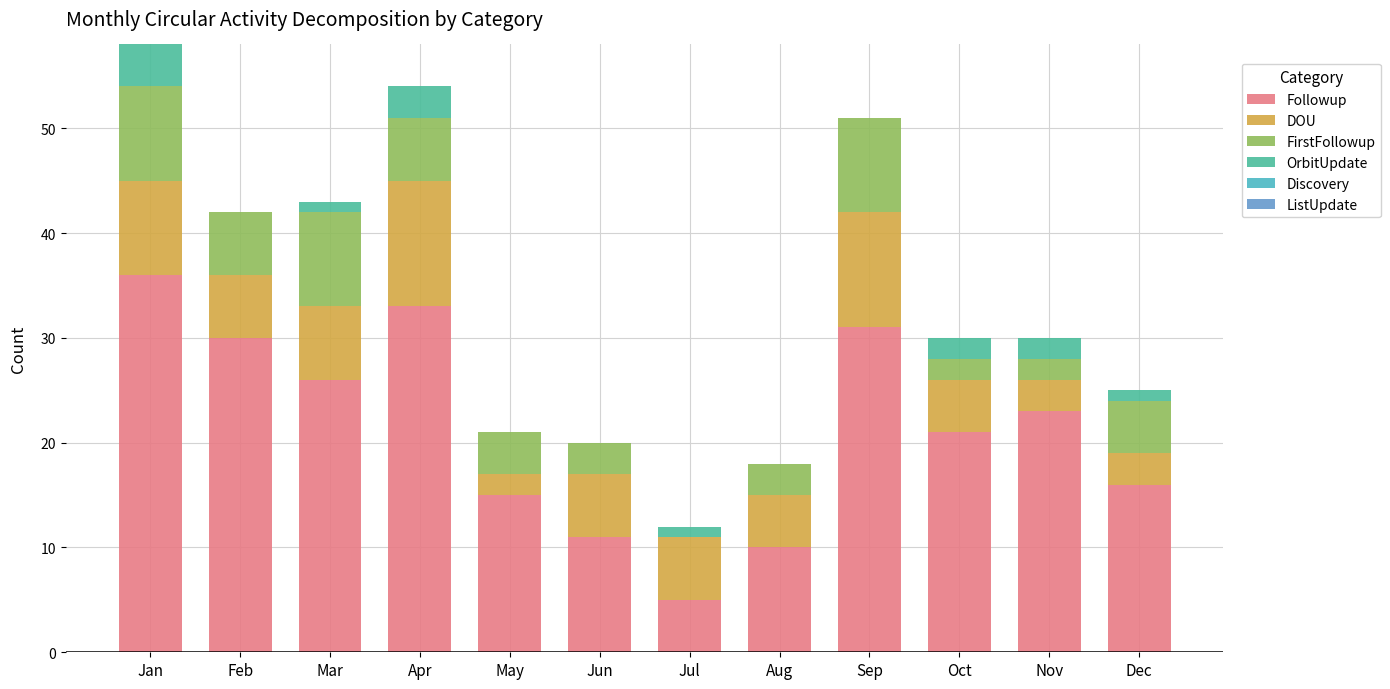

The value of Followup at Nov is 33. True or false?

False